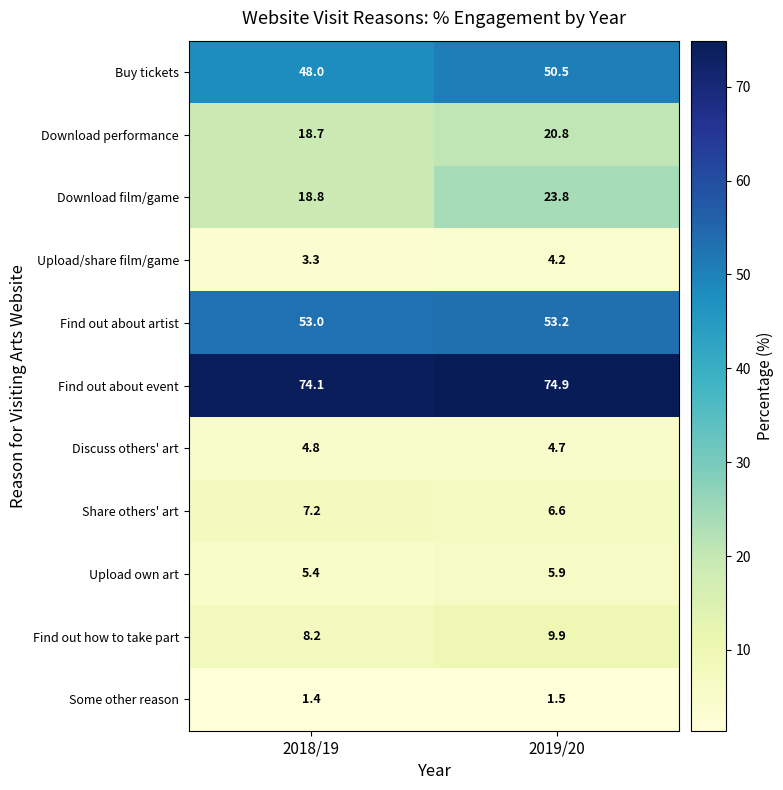

Which label corresponds to the smallest value in the chart?

2018/19